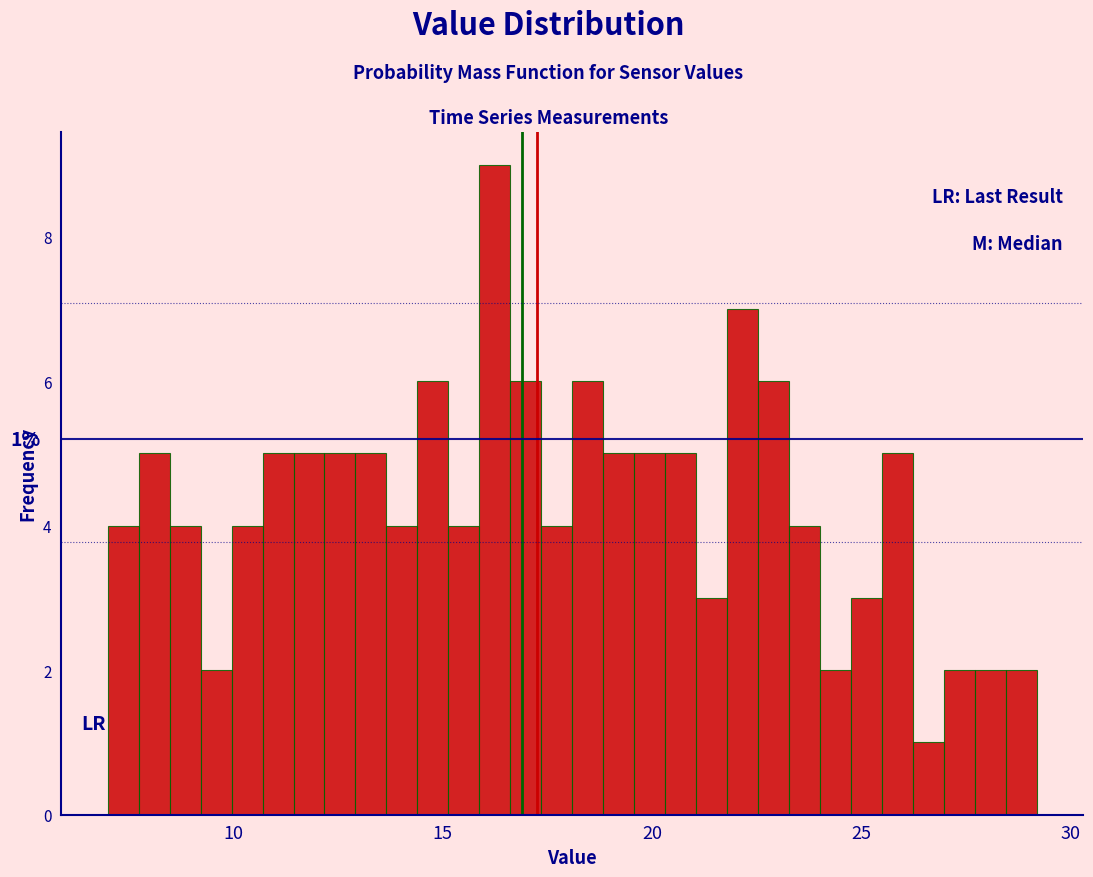

Read against the x-axis, roughly where is the centre of the tallest bar?

16.5